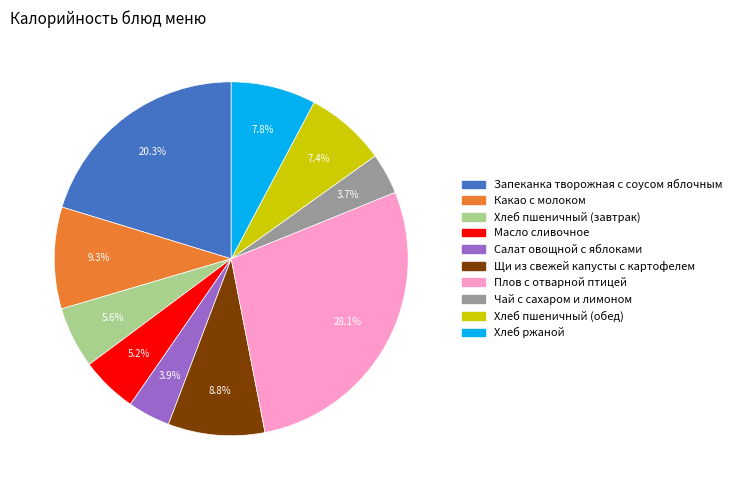

How many slices are in this pie chart?

10